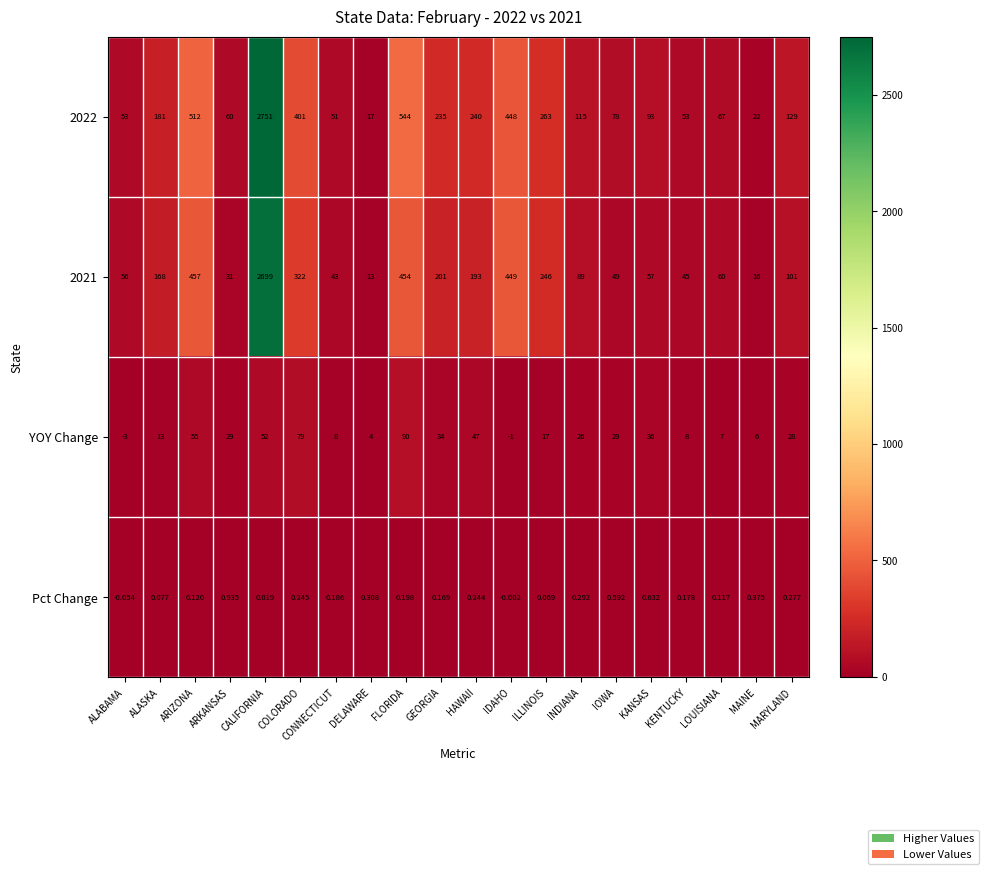

Which category has the highest value in the Pct Change series?

ARKANSAS